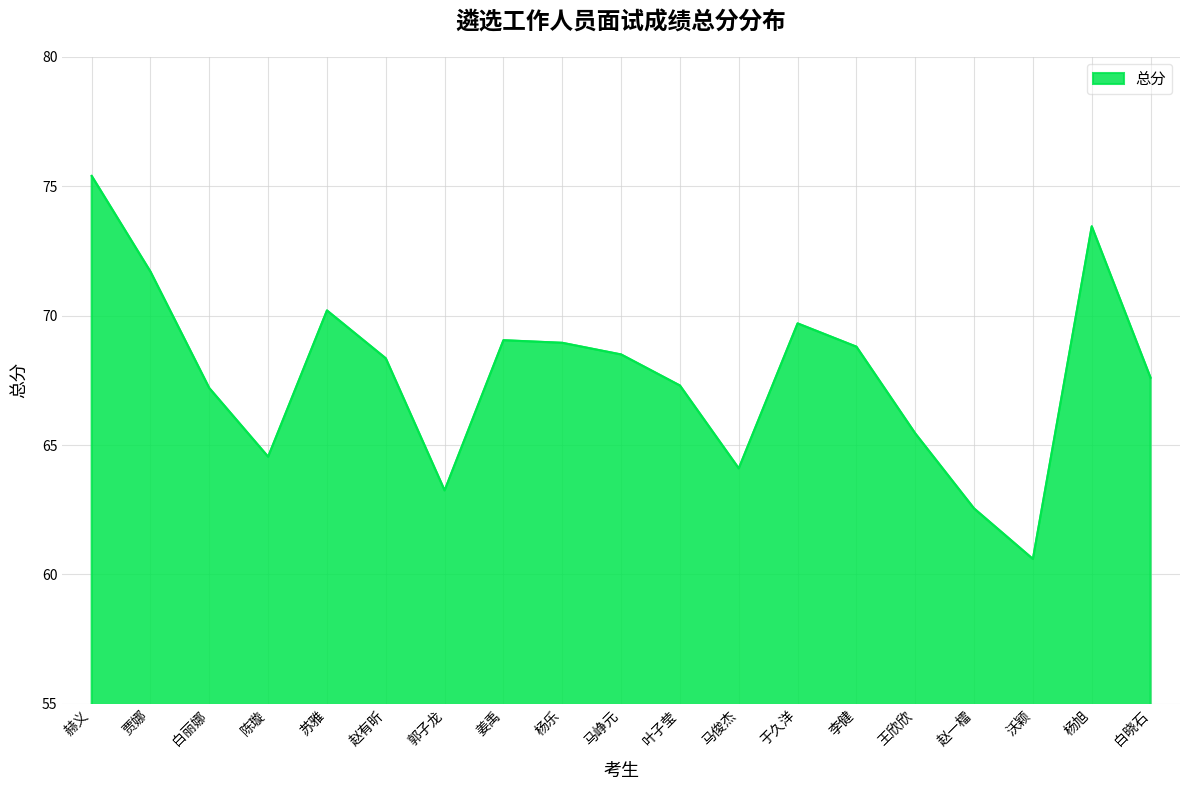

What position from the left is 白晓石?

19